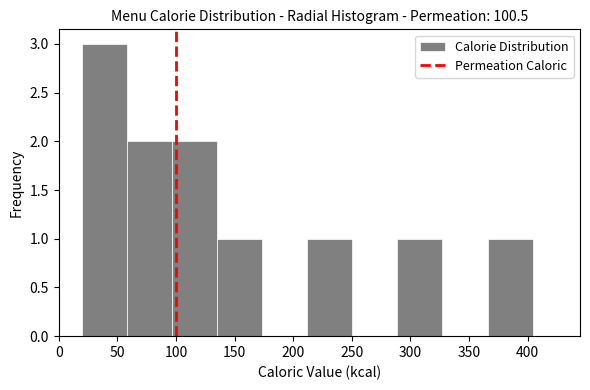

Reading left to right, transcribe this chart: for each bar, give the range it covers on the x-axis and its height. Neither the bar edges nor the heights are printed on the chart, so give them approximately, as read against the axes.

20 to 60: 3
60 to 95: 2
95 to 135: 2
135 to 175: 1
175 to 210: 0
210 to 250: 1
250 to 290: 0
290 to 325: 1
325 to 365: 0
365 to 405: 1